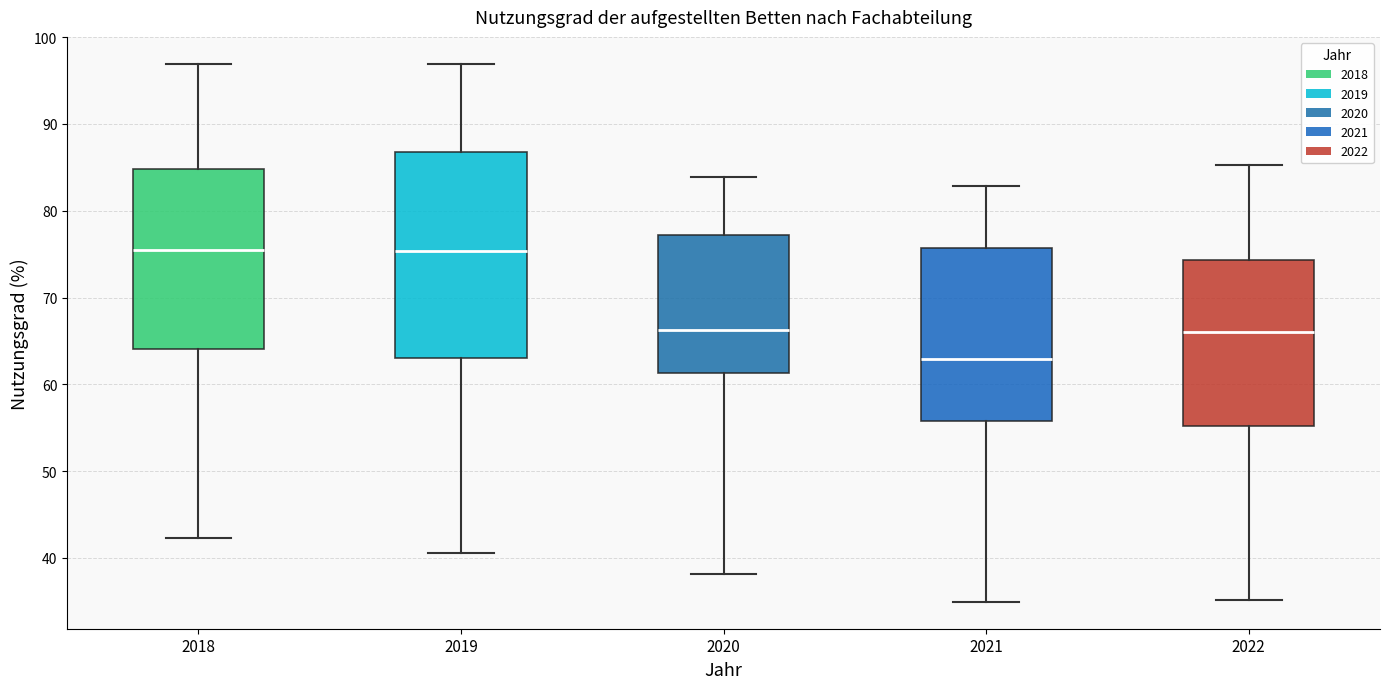

Reading left to right, read every box against the y-axis: the position of its median line, the range the box covers, and the ends of its whiskers. The values are not printed on the chart, so give them approximately, as read against the axis.

2018: median 75, box 64 to 85, whiskers 42 to 97
2019: median 75, box 63 to 87, whiskers 41 to 97
2020: median 66, box 61 to 77, whiskers 38 to 84
2021: median 63, box 56 to 76, whiskers 35 to 83
2022: median 66, box 55 to 74, whiskers 35 to 85